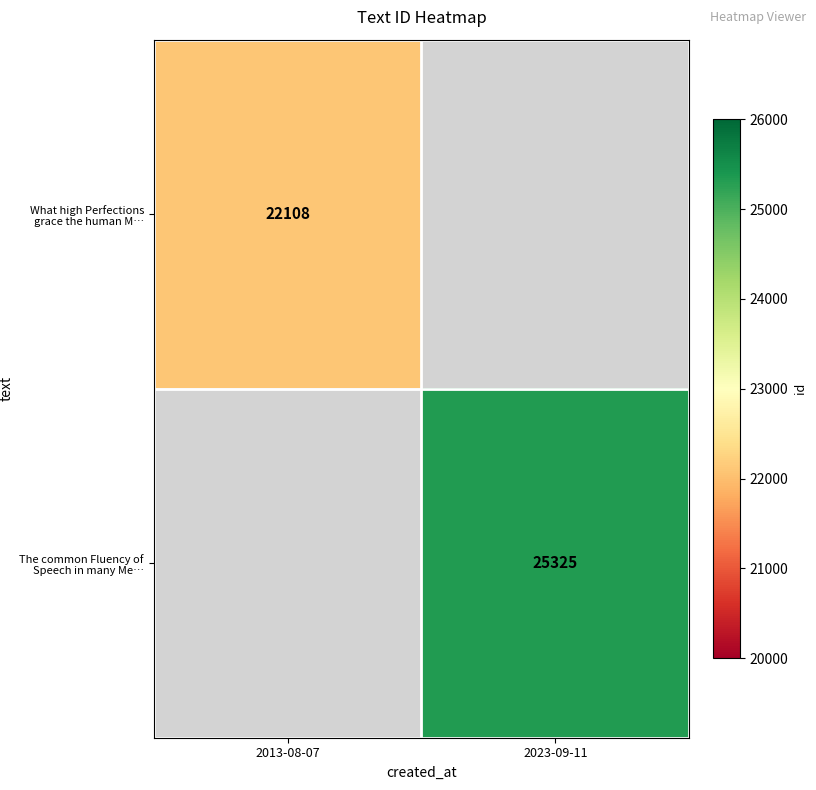

How many categories are shown in the chart?

2